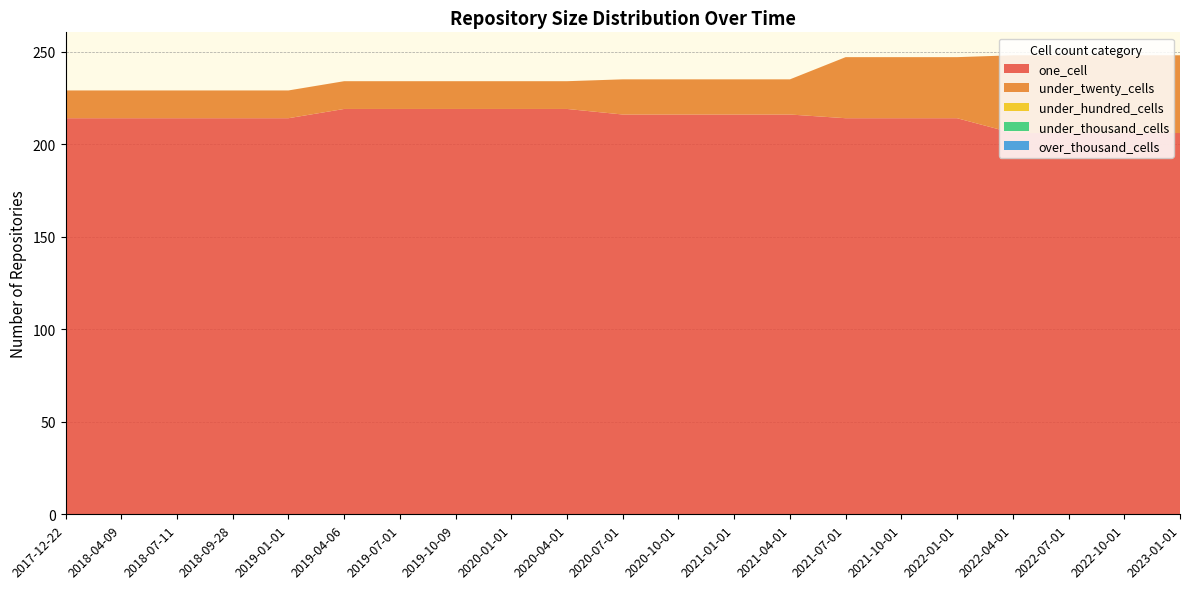

Reading left to right, list all the values displayed in this chart.

one_cell: 2017-12-22=214	2018-04-09=214	2018-07-11=214	2018-09-28=214	2019-01-01=214	2019-04-06=219	2019-07-01=219	2019-10-09=219	2020-01-01=219	2020-04-01=219	2020-07-01=216	2020-10-01=216	2021-01-01=216	2021-04-01=216	2021-07-01=214	2021-10-01=214	2022-01-01=214	2022-04-01=206	2022-07-01=206	2022-10-01=206	2023-01-01=206
under_twenty_cells: 2017-12-22=15	2018-04-09=15	2018-07-11=15	2018-09-28=15	2019-01-01=15	2019-04-06=15	2019-07-01=15	2019-10-09=15	2020-01-01=15	2020-04-01=15	2020-07-01=19	2020-10-01=19	2021-01-01=19	2021-04-01=19	2021-07-01=33	2021-10-01=33	2022-01-01=33	2022-04-01=42	2022-07-01=42	2022-10-01=42	2023-01-01=42
under_hundred_cells: 2017-12-22=0	2018-04-09=0	2018-07-11=0	2018-09-28=0	2019-01-01=0	2019-04-06=0	2019-07-01=0	2019-10-09=0	2020-01-01=0	2020-04-01=0	2020-07-01=0	2020-10-01=0	2021-01-01=0	2021-04-01=0	2021-07-01=0	2021-10-01=0	2022-01-01=0	2022-04-01=0	2022-07-01=0	2022-10-01=0	2023-01-01=0
under_thousand_cells: 2017-12-22=0	2018-04-09=0	2018-07-11=0	2018-09-28=0	2019-01-01=0	2019-04-06=0	2019-07-01=0	2019-10-09=0	2020-01-01=0	2020-04-01=0	2020-07-01=0	2020-10-01=0	2021-01-01=0	2021-04-01=0	2021-07-01=0	2021-10-01=0	2022-01-01=0	2022-04-01=0	2022-07-01=0	2022-10-01=0	2023-01-01=0
over_thousand_cells: 2017-12-22=0	2018-04-09=0	2018-07-11=0	2018-09-28=0	2019-01-01=0	2019-04-06=0	2019-07-01=0	2019-10-09=0	2020-01-01=0	2020-04-01=0	2020-07-01=0	2020-10-01=0	2021-01-01=0	2021-04-01=0	2021-07-01=0	2021-10-01=0	2022-01-01=0	2022-04-01=0	2022-07-01=0	2022-10-01=0	2023-01-01=0